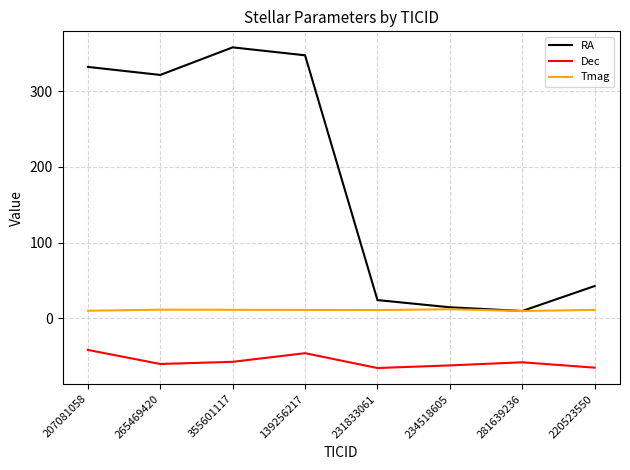

True or false: RA has more than 2 points higher than both neighbors.

False